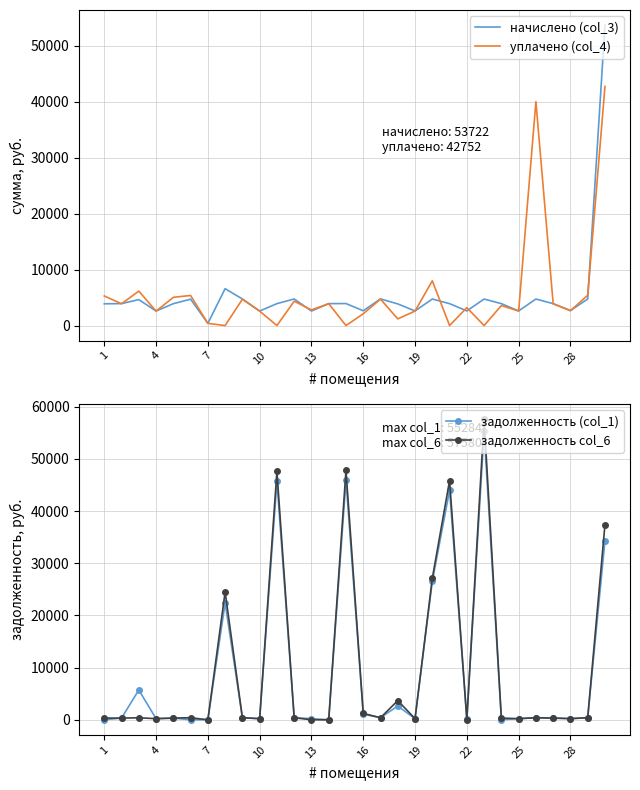

What is the maximum value for начислено (col_3)?

53722.2